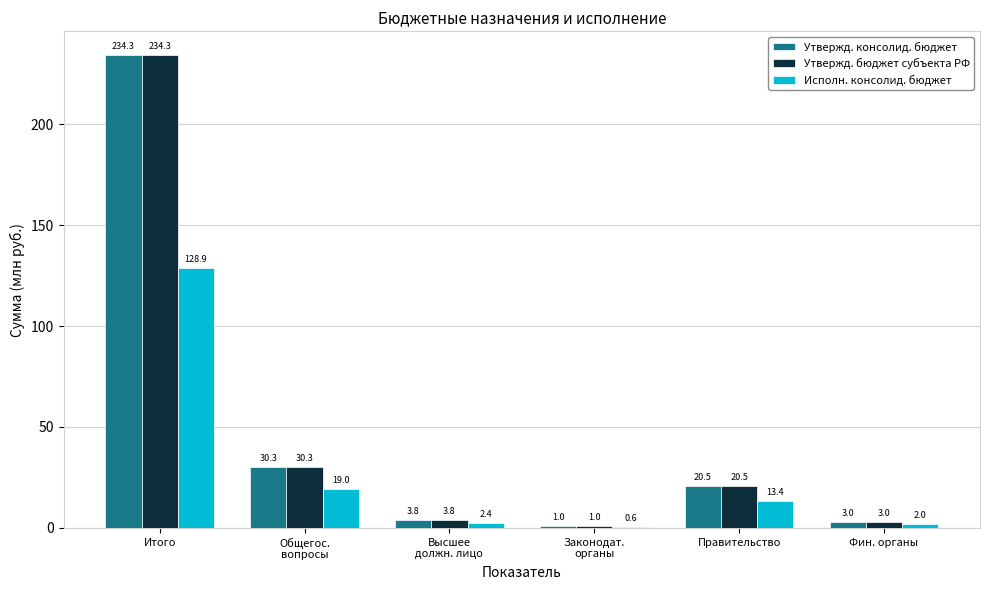

Where does the Утвержд. консолид. бюджет series first go above 20?

Итого